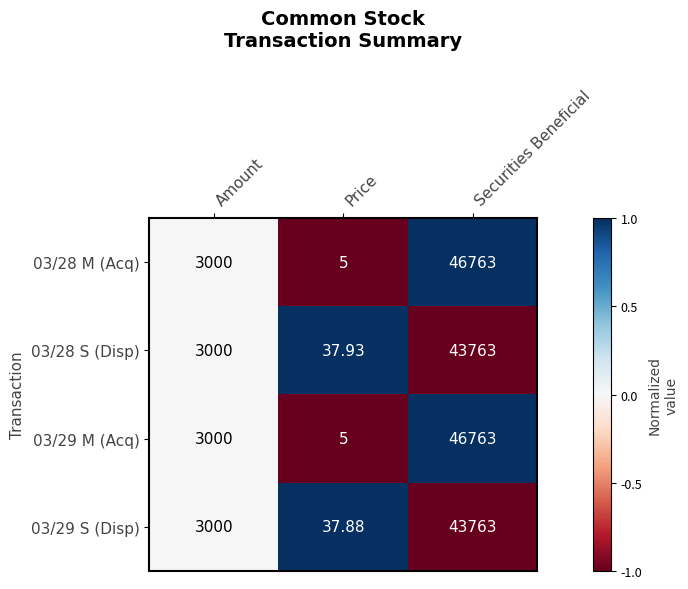

Rank the categories by 03/29 S (Disp) value from lowest to highest.

Price, Amount, Securities Beneficial